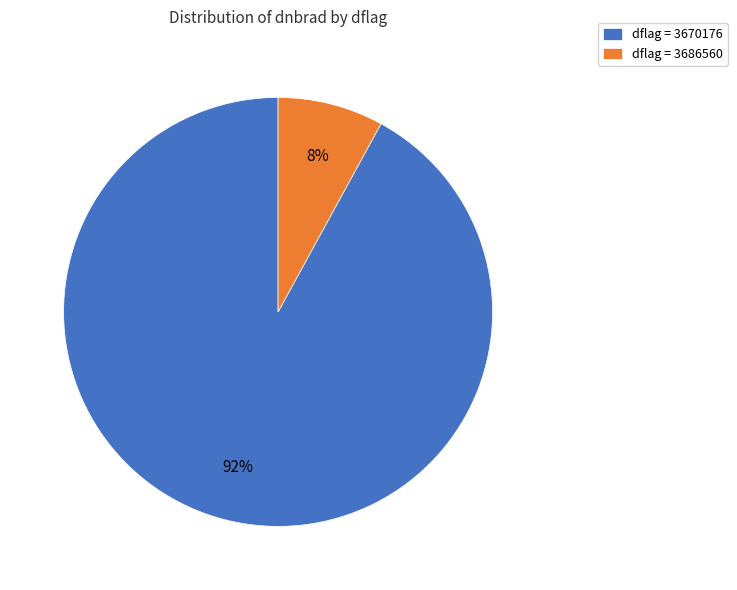

Rank the categories by value from highest to lowest.

dflag = 3670176, dflag = 3686560